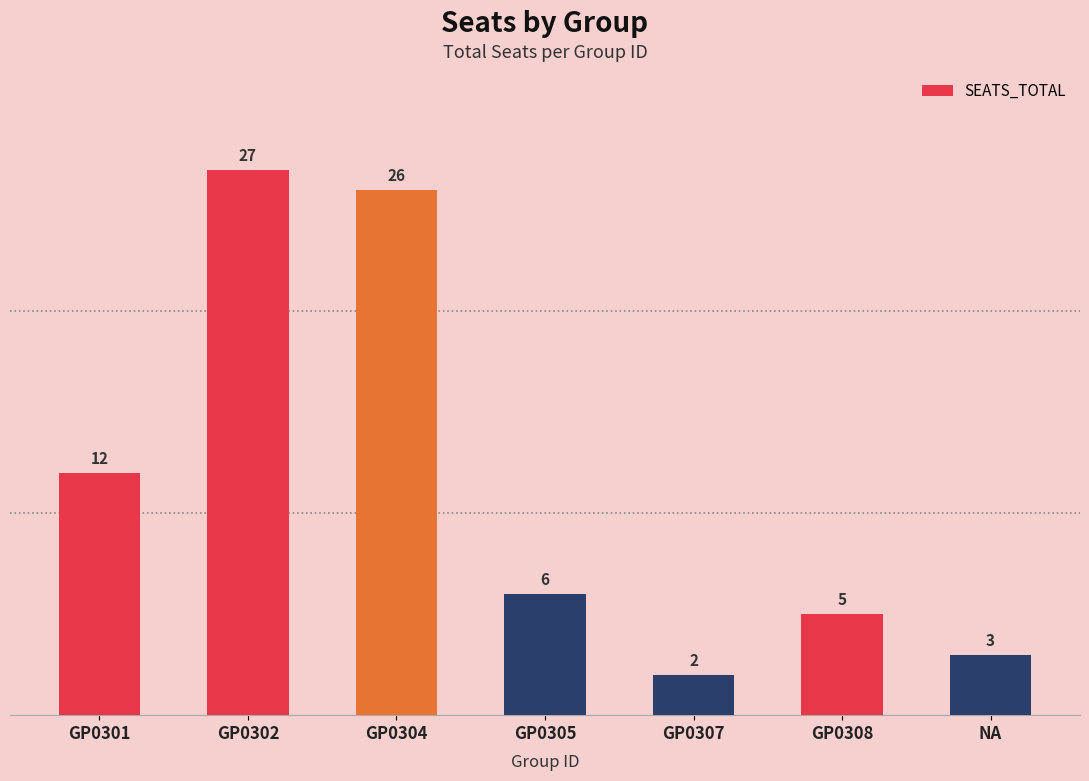

Where does the data first go above 6?

GP0301